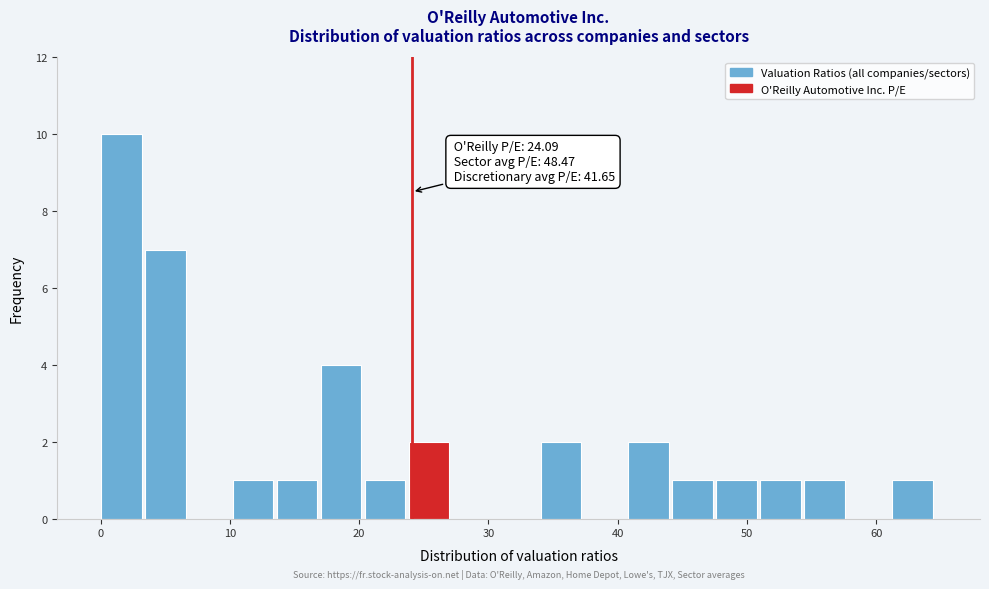

Read against the x-axis, roughly where is the centre of the tallest bar?

2